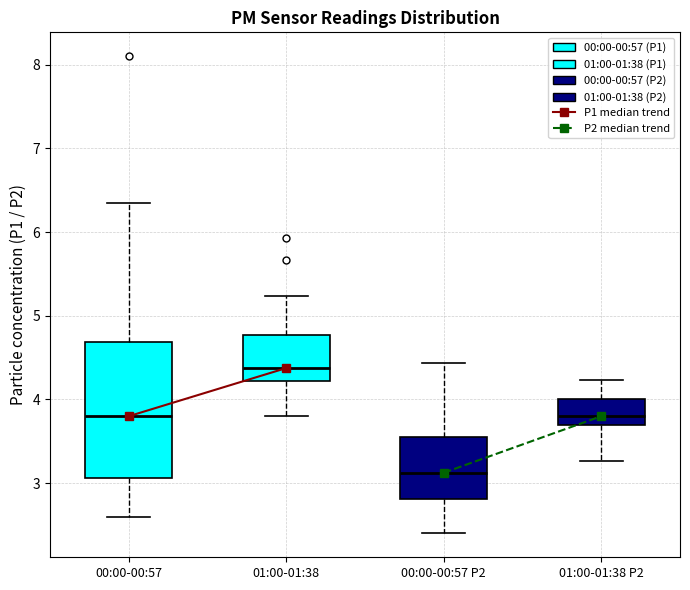

Reading left to right, read every box against the y-axis: the position of its median line, the range the box covers, and the ends of its whiskers. The values are not printed on the chart, so give them approximately, as read against the axis.

00:00-00:57: median 3.8, box 3.1 to 4.7, whiskers 2.6 to 6.4
01:00-01:38: median 4.4, box 4.2 to 4.8, whiskers 3.8 to 5.2
00:00-00:57 P2: median 3.1, box 2.8 to 3.6, whiskers 2.4 to 4.4
01:00-01:38 P2: median 3.8, box 3.7 to 4.0, whiskers 3.3 to 4.2